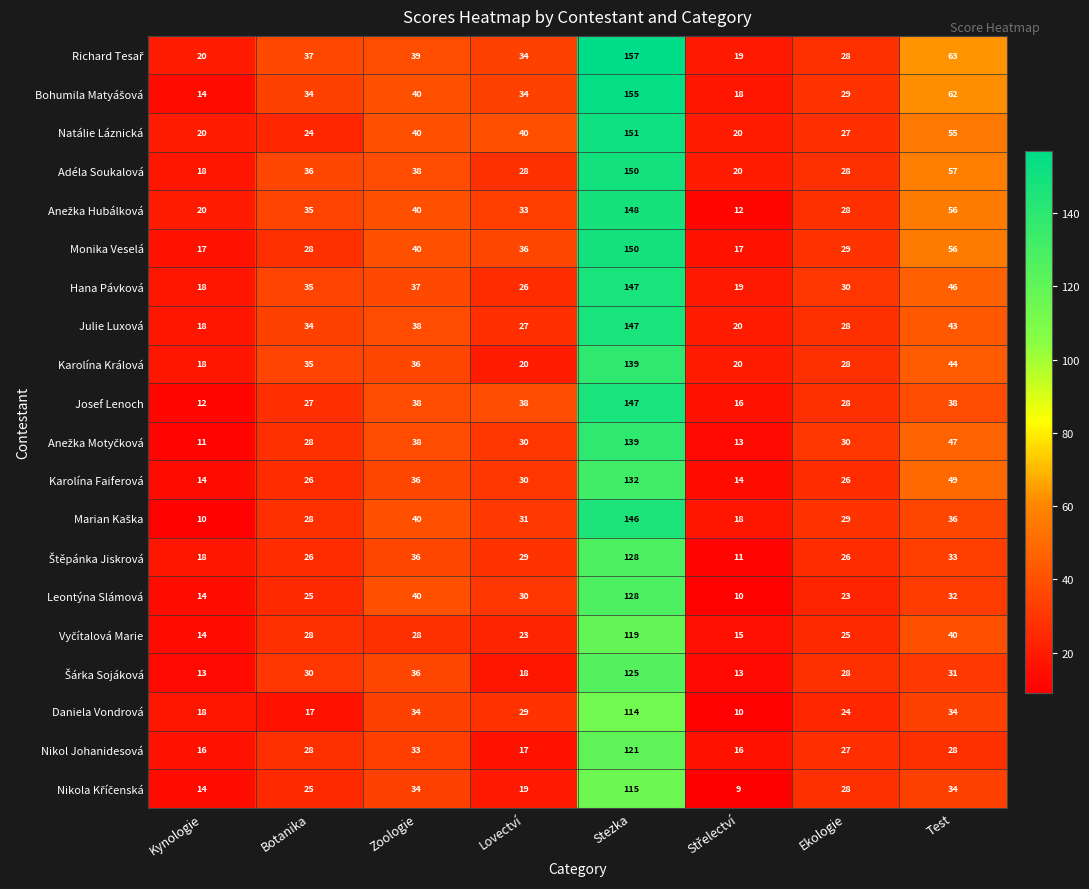

At which label does Daniela Vondrová first exceed 29?

Zoologie